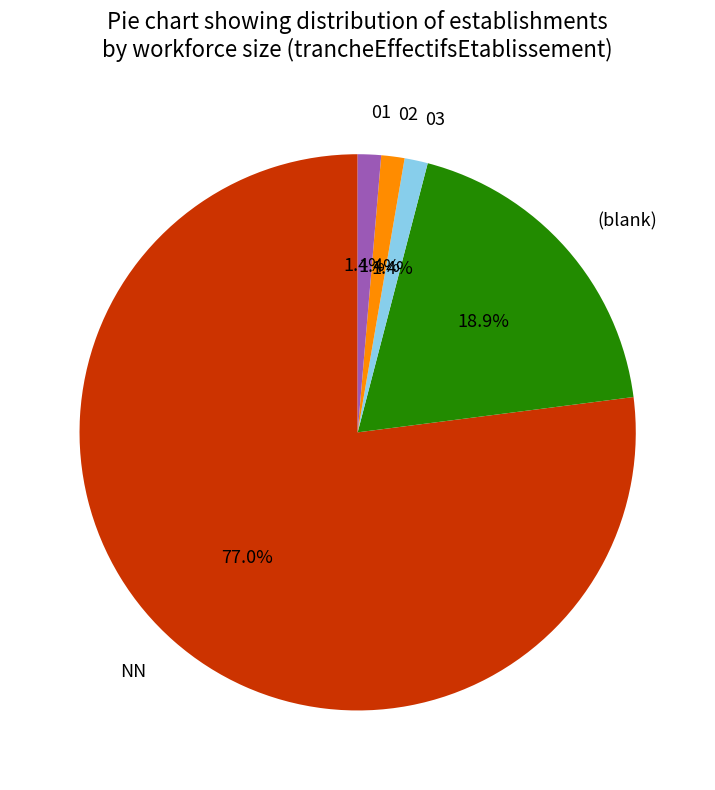

Count the number of slices in the pie.

5